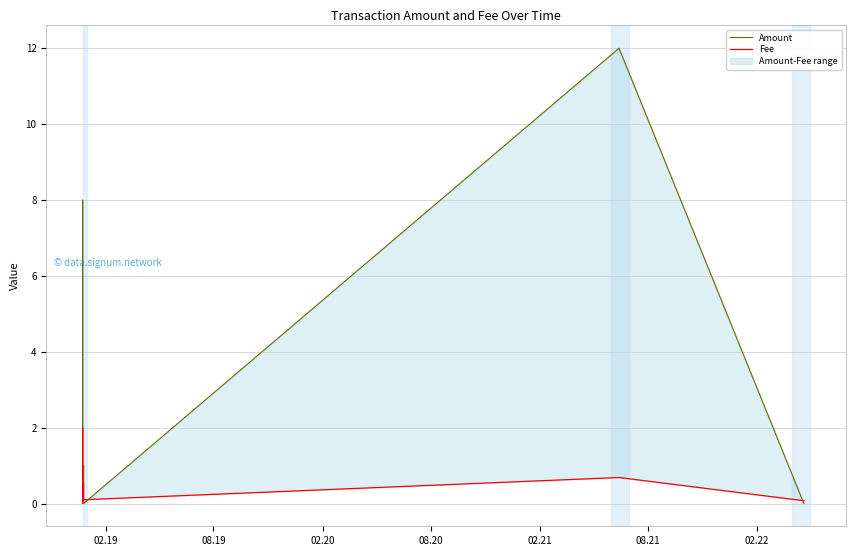

Which series has the largest range (max minus min)?

Amount